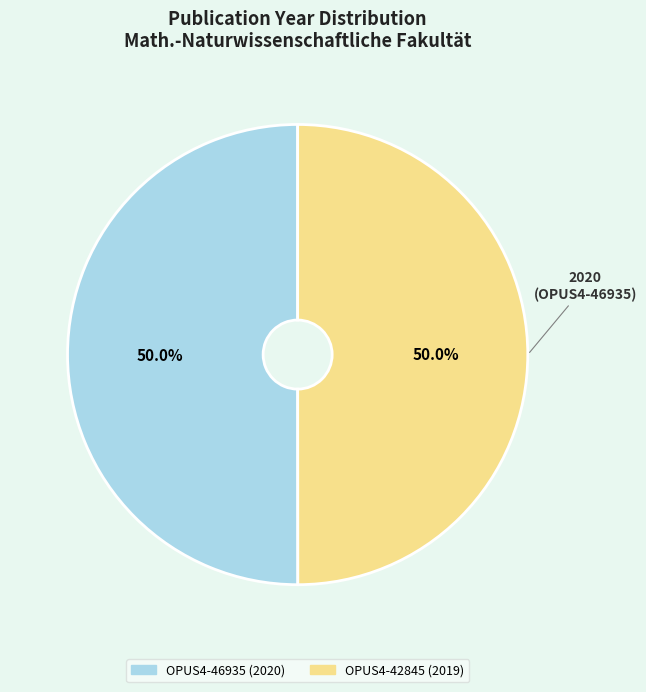

Approximately how many times larger is the value at OPUS4-42845 compared to OPUS4-46935?

1.0